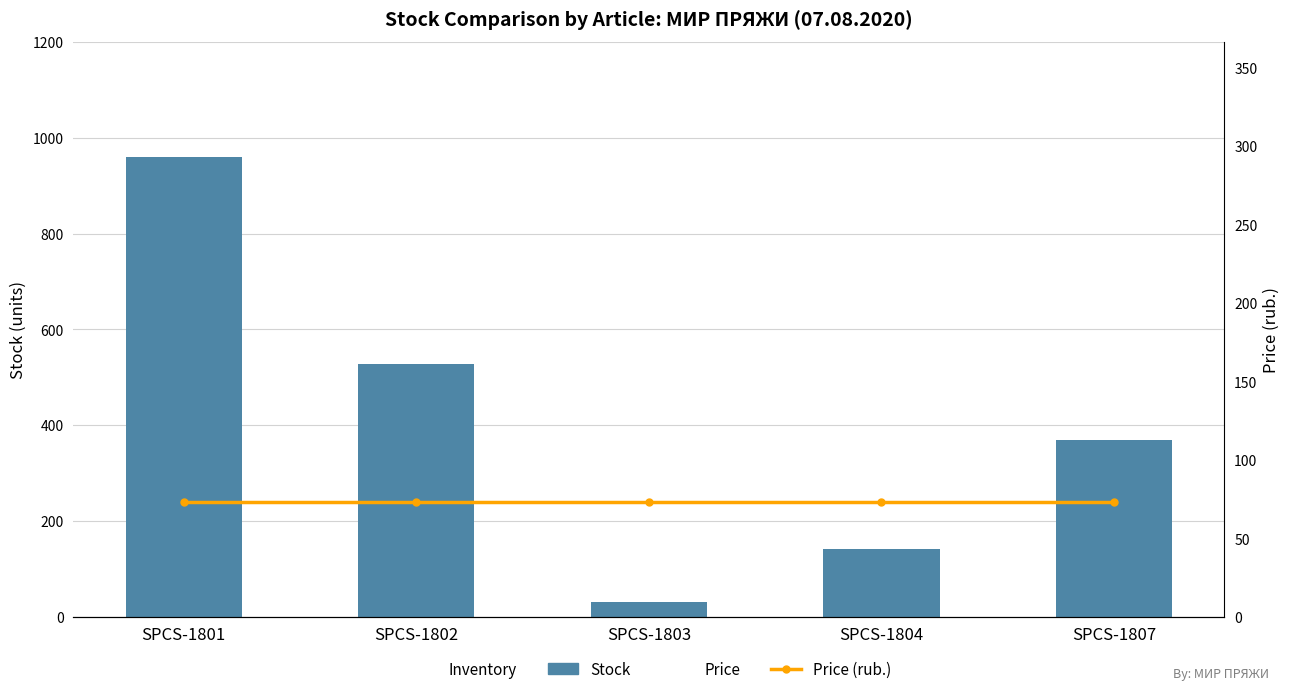

Reading left to right, transcribe all the data shown in this chart.

Stock: SPCS-1801=960.0	SPCS-1802=527.0	SPCS-1803=31.0	SPCS-1804=141.0	SPCS-1807=370.0
Price (rub.): SPCS-1801=73.2	SPCS-1802=73.2	SPCS-1803=73.2	SPCS-1804=73.2	SPCS-1807=73.2